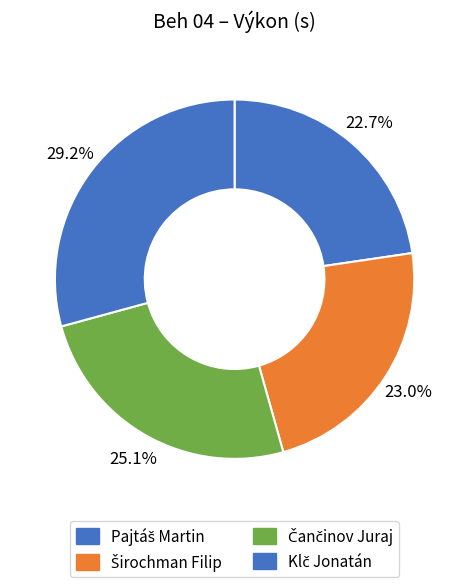

How many segments does this pie chart have?

4